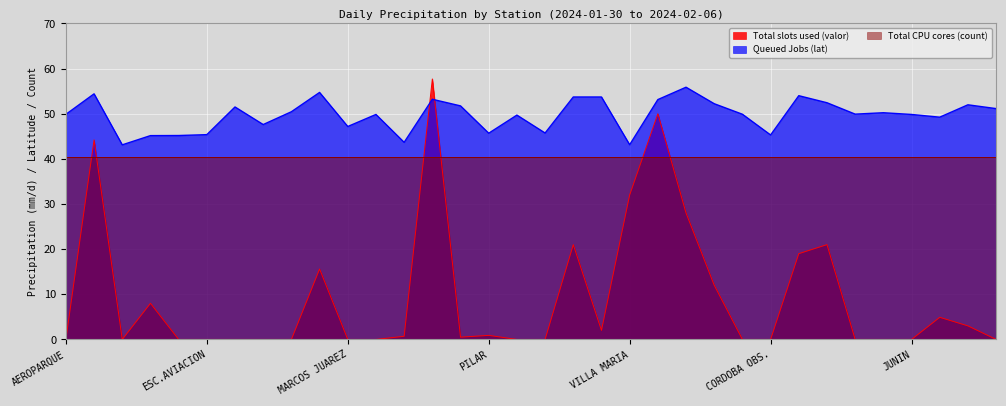

List the series in order of their overall mean, highest first.

Queued Jobs (lat), Total CPU cores (count), Total slots used (valor)